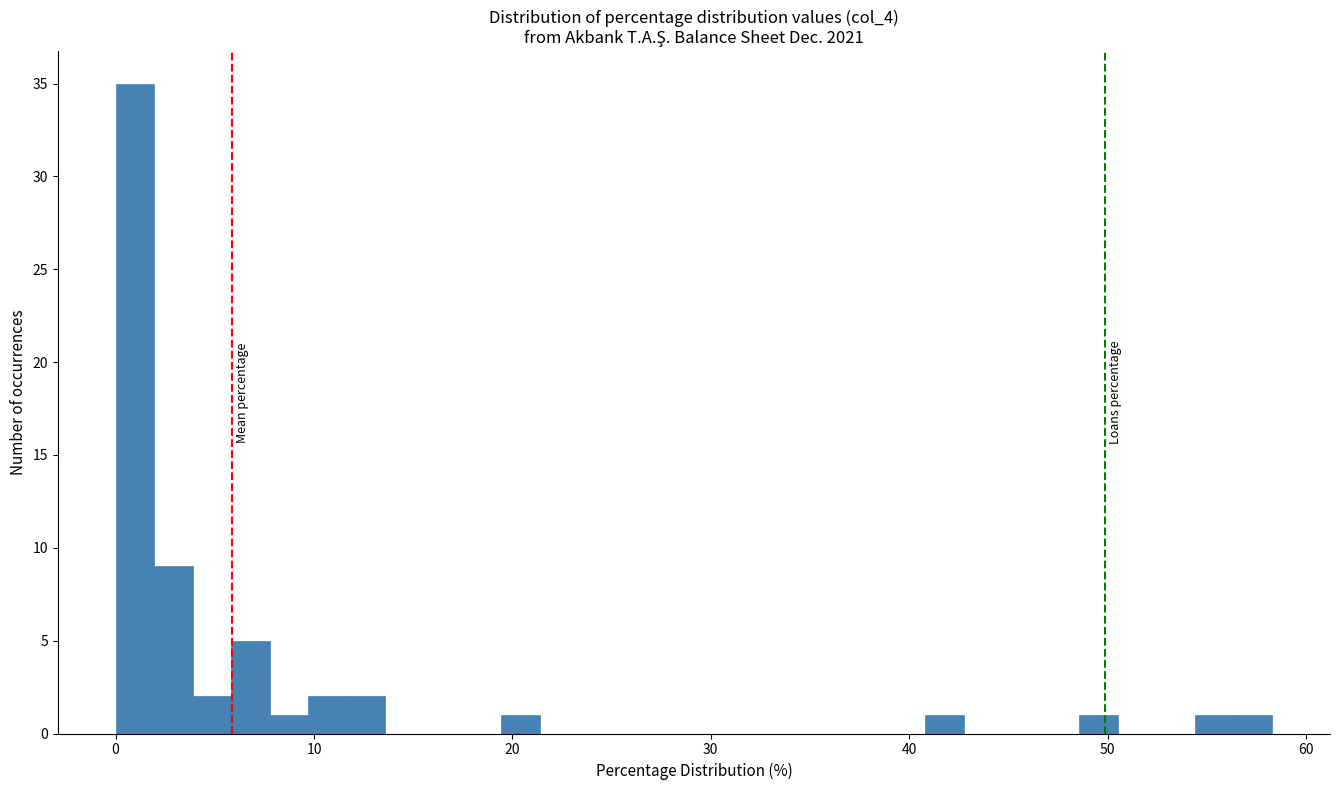

Read against the x-axis, roughly where is the centre of the tallest bar?

1